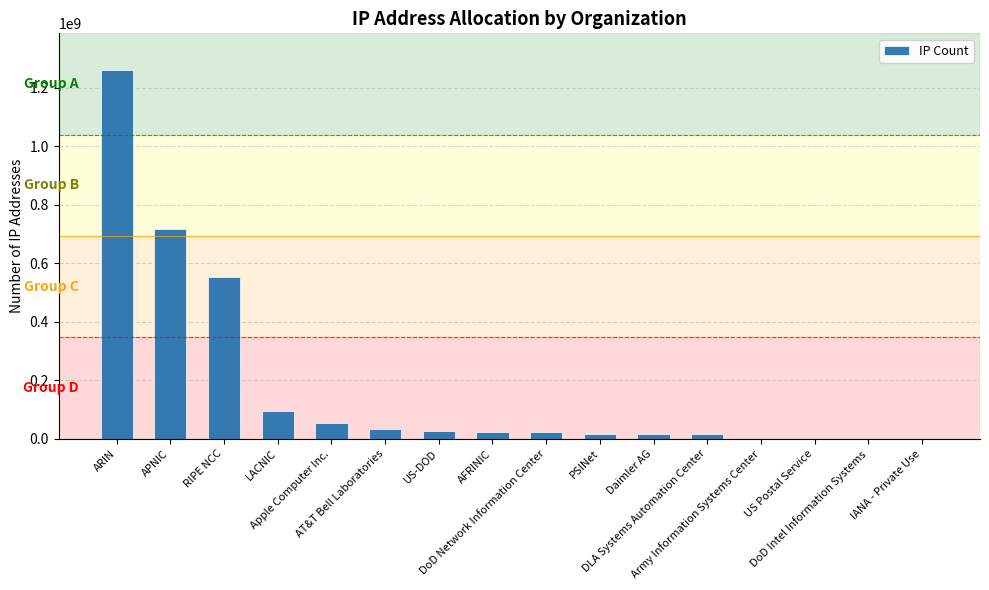

What is the greatest value displayed?

1260628811